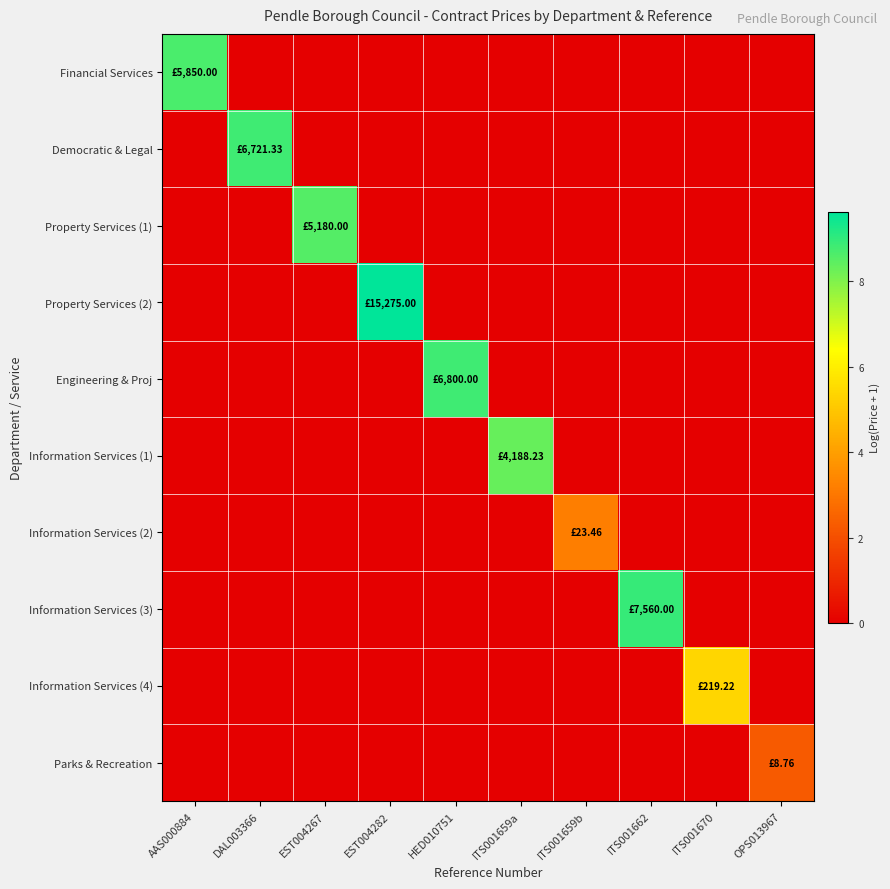

Which series has the widest spread of values?

Property Services (2)